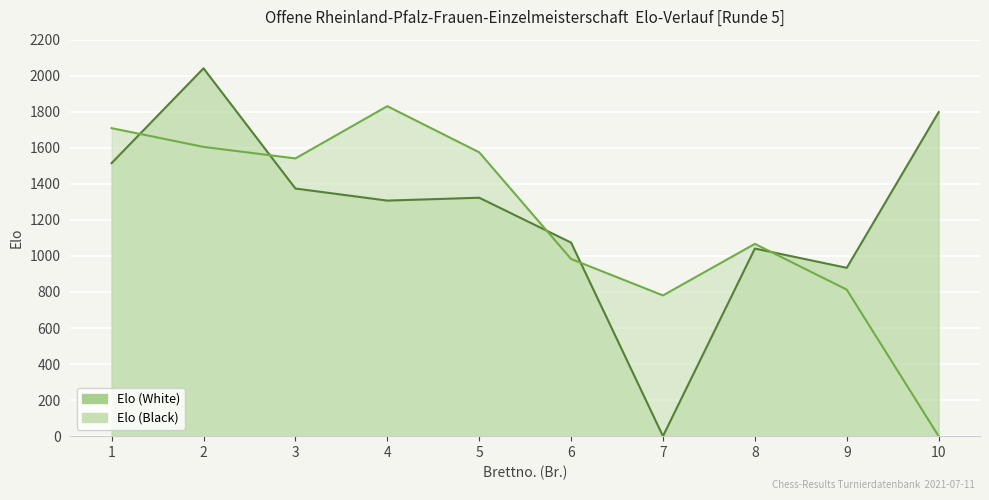

True or false: Elo (White) and Elo (Black) intersect in this chart.

True